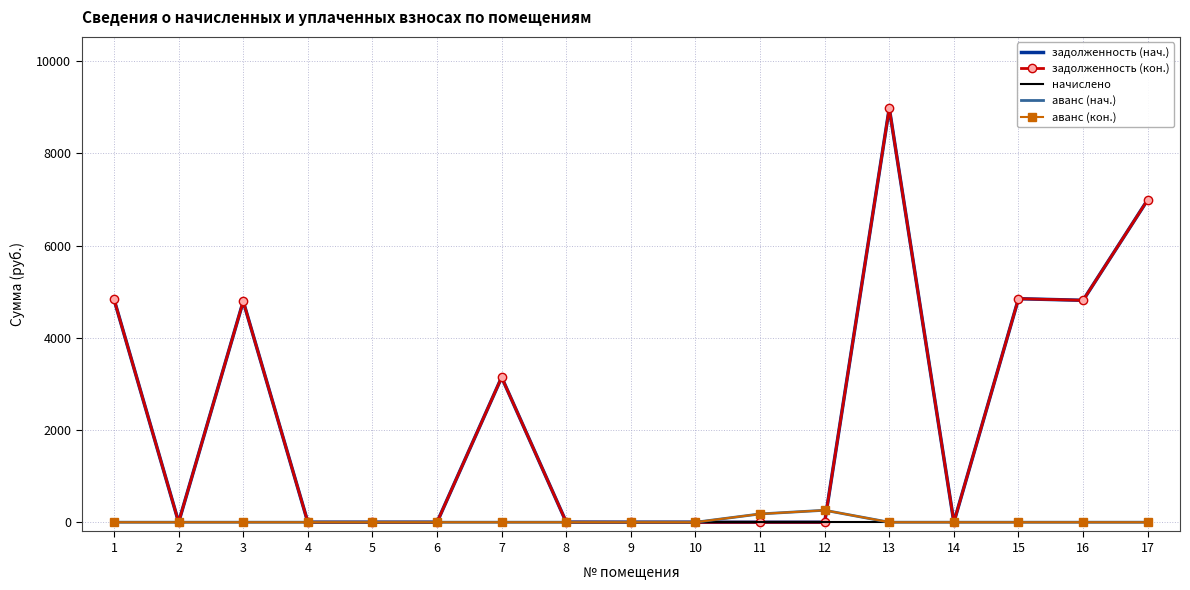

How many categories are shown in the chart?

17